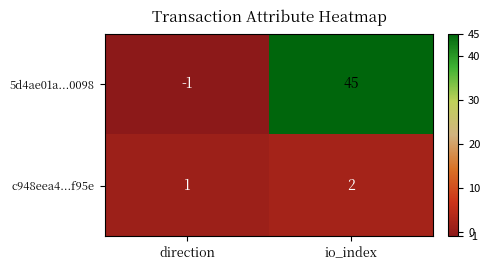

Which series changed the most between direction and io_index?

5d4ae01a...0098